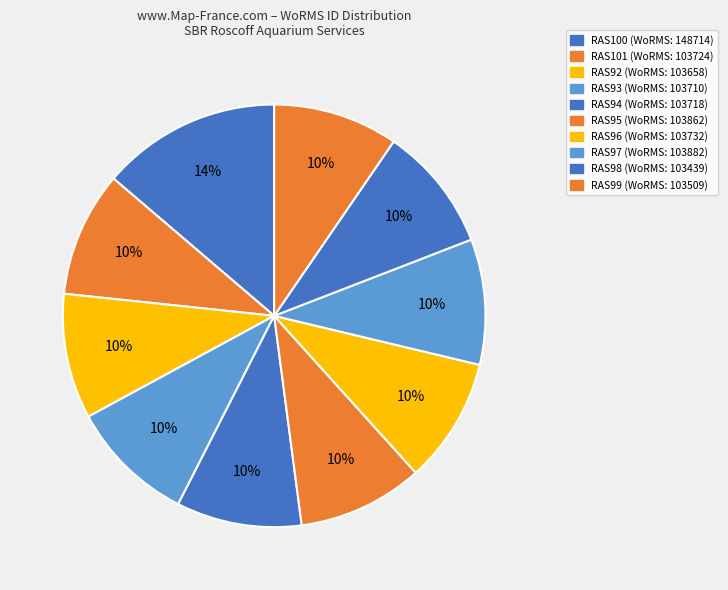

How many slices are in this pie chart?

10